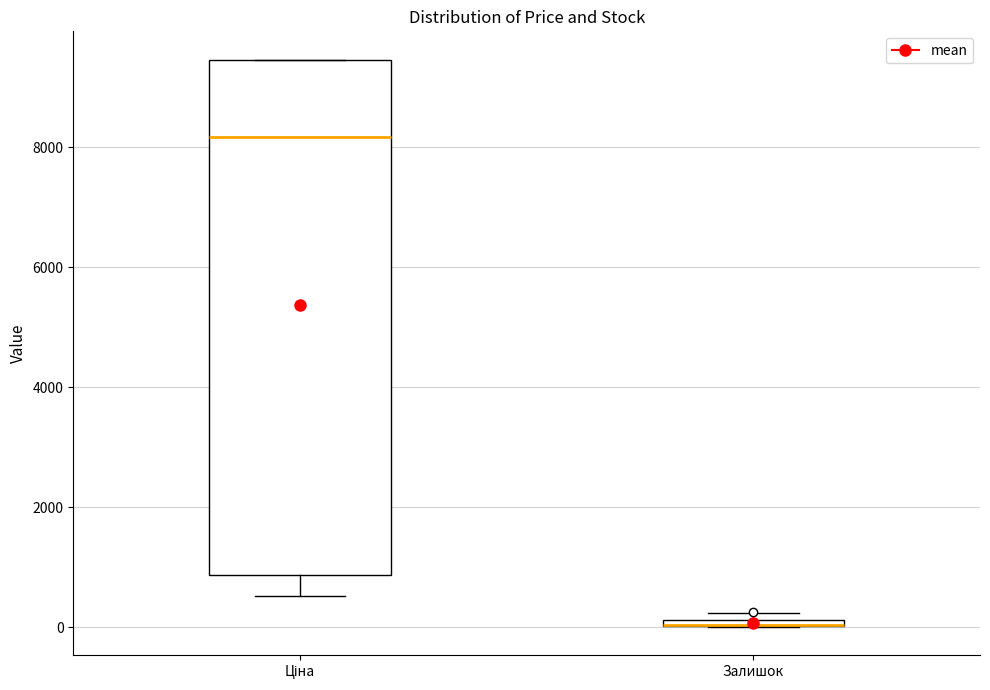

Where is the upper edge of the box for Залишок on the y-axis? The values are not printed on the chart, so give them approximately, as read against the axis.

200